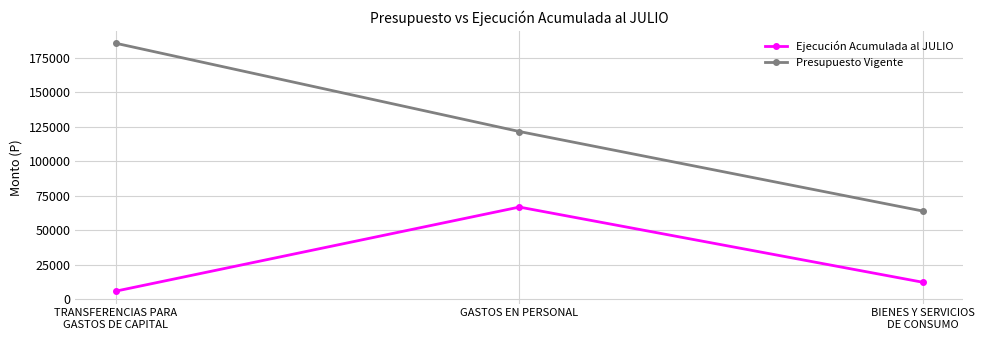

List the series in order of their overall mean, lowest first.

Ejecución Acumulada al JULIO, Presupuesto Vigente